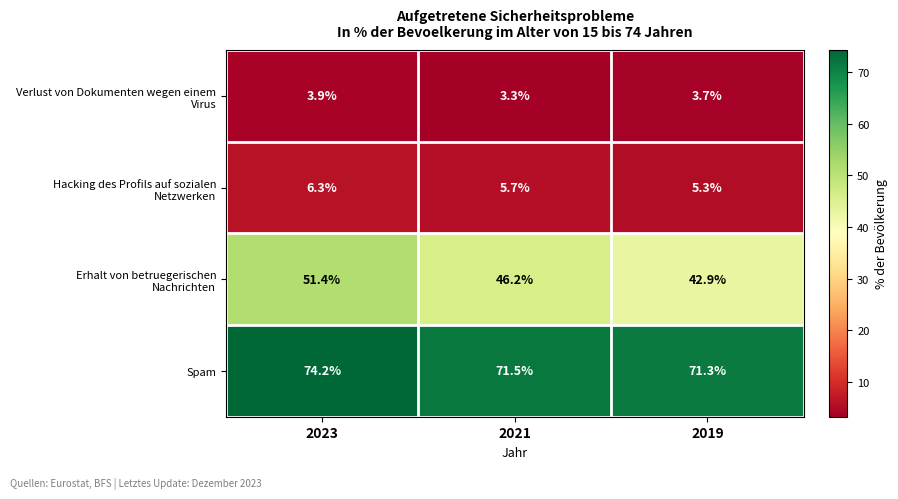

What is the total value across all series at 2021?

126.7